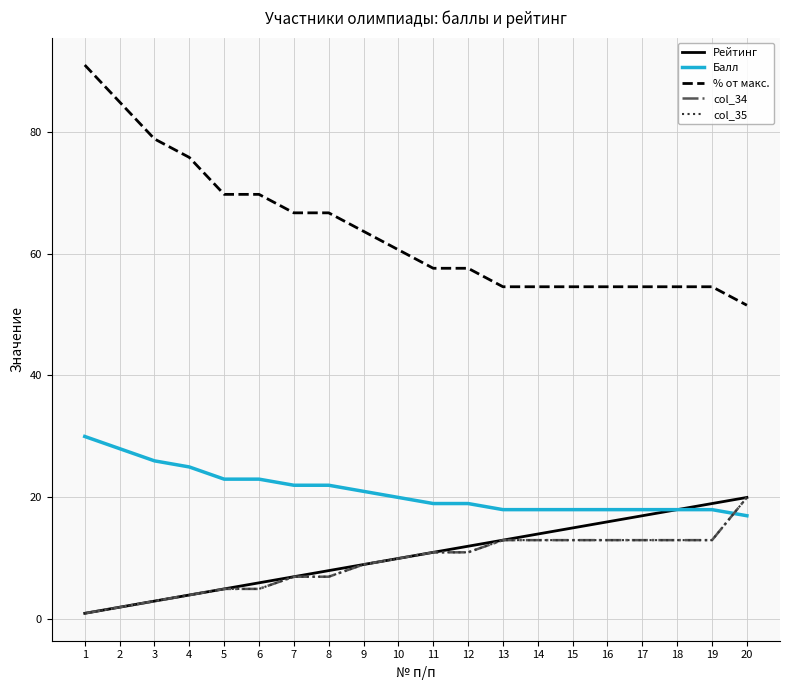

Is this an area chart (filled region under the line)?

No